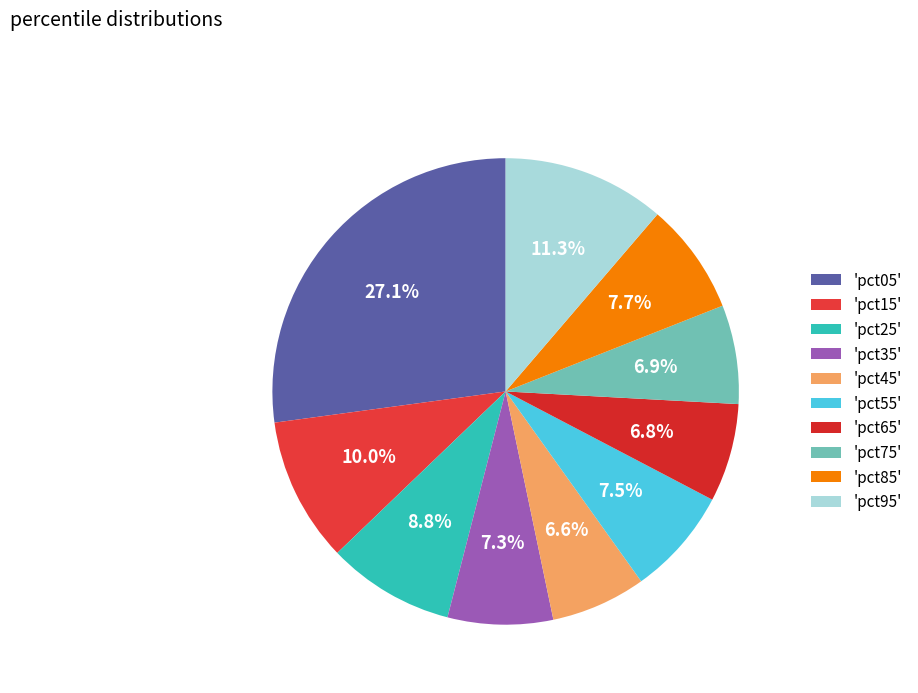

How many segments does this pie chart have?

10